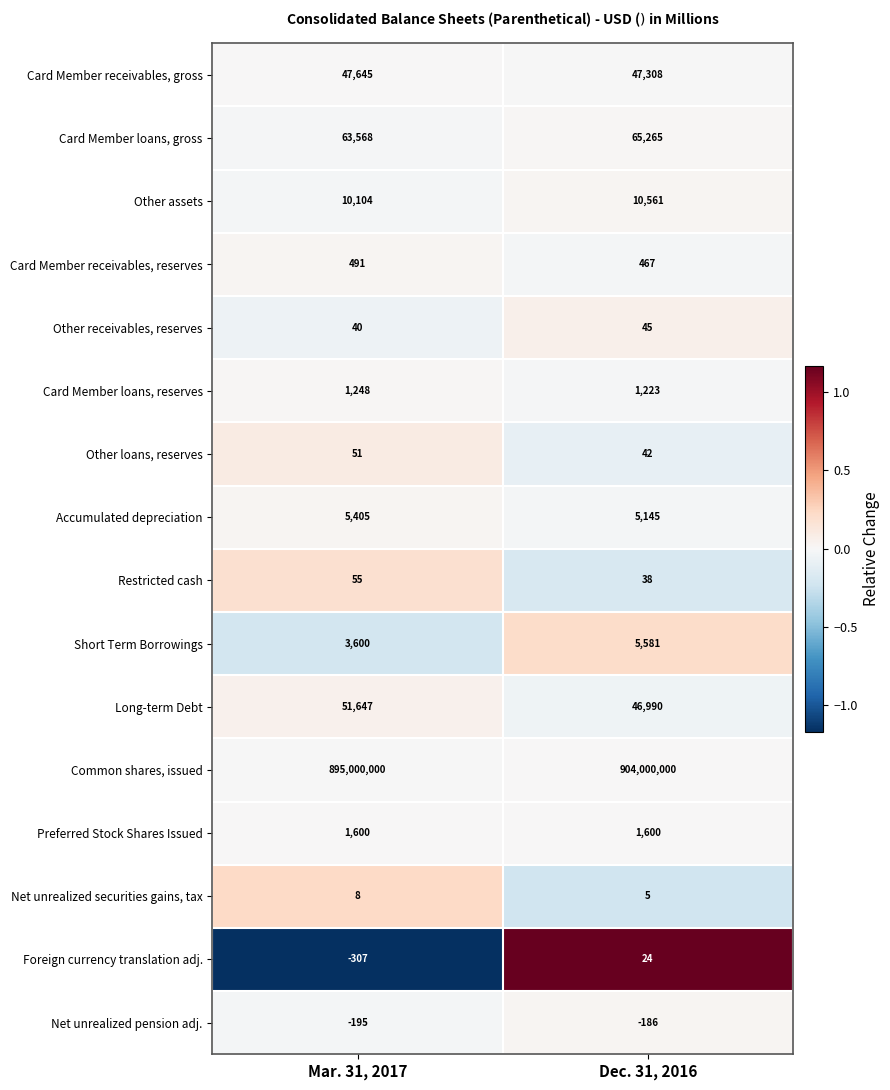

Rank the series by their maximum value, from highest to lowest.

Common shares, issued, Card Member loans, gross, Long-term Debt, Card Member receivables, gross, Other assets, Short Term Borrowings, Accumulated depreciation, Preferred Stock Shares Issued, Card Member loans, reserves, Card Member receivables, reserves, Restricted cash, Other loans, reserves, Other receivables, reserves, Foreign currency translation adj., Net unrealized securities gains, tax, Net unrealized pension adj.